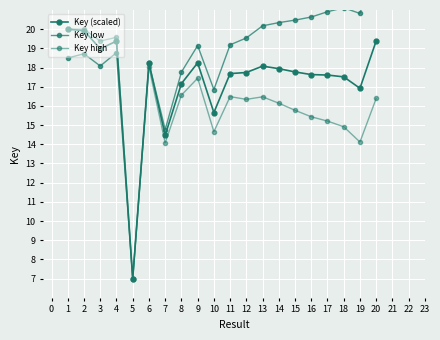

True or false: Key high and Key (scaled) intersect in this chart.

False